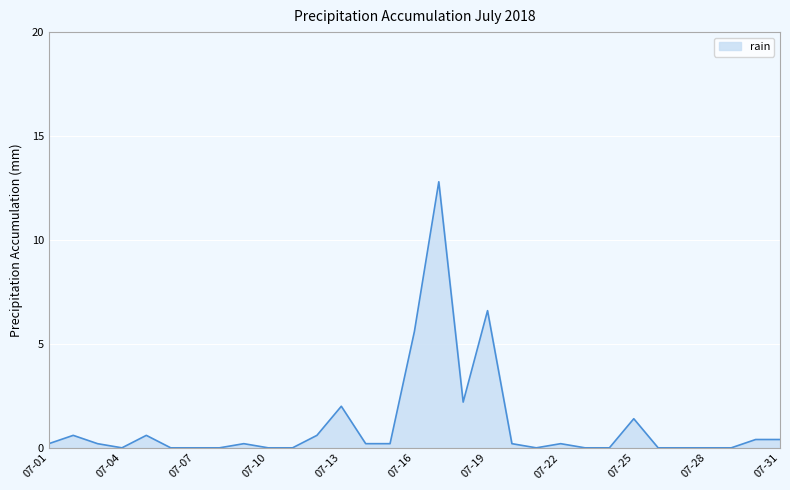

What is the greatest value displayed?

12.8